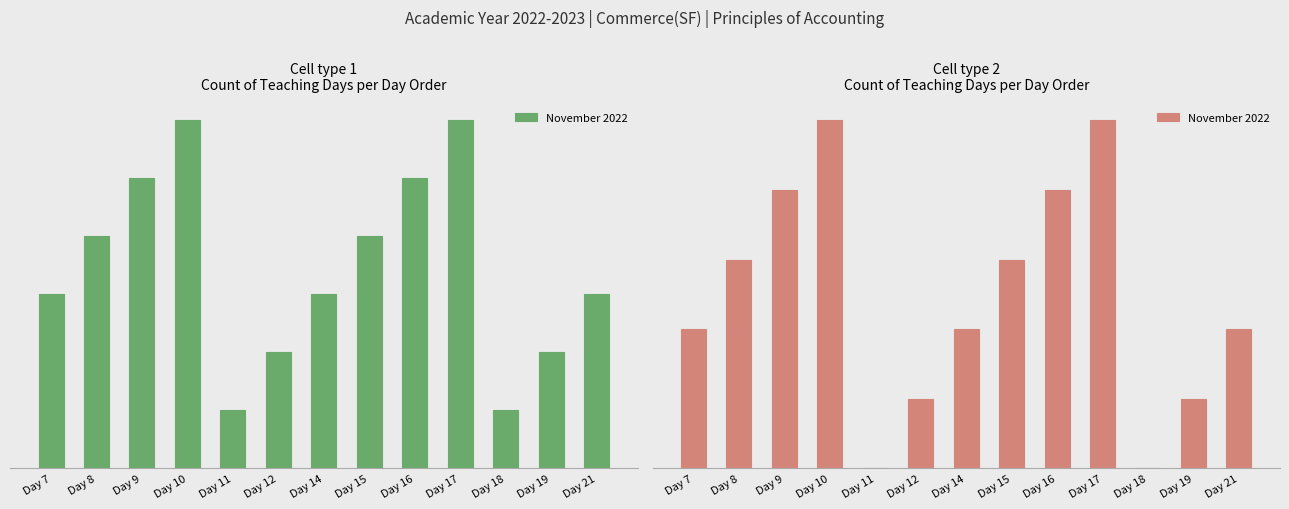

At which label does the data first exceed 2?

Day 8